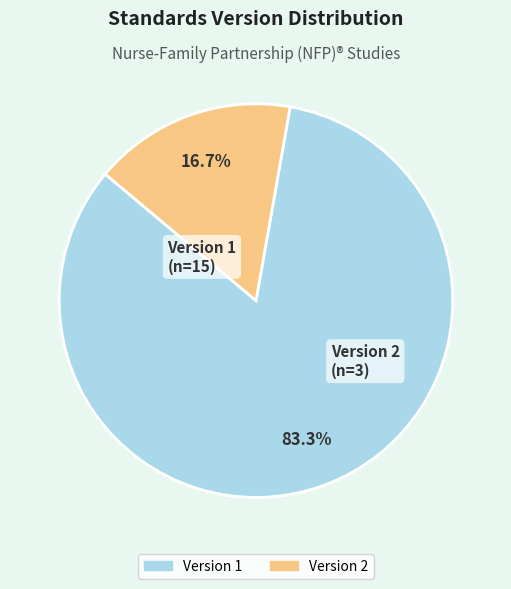

Does any single category account for the majority?

Yes